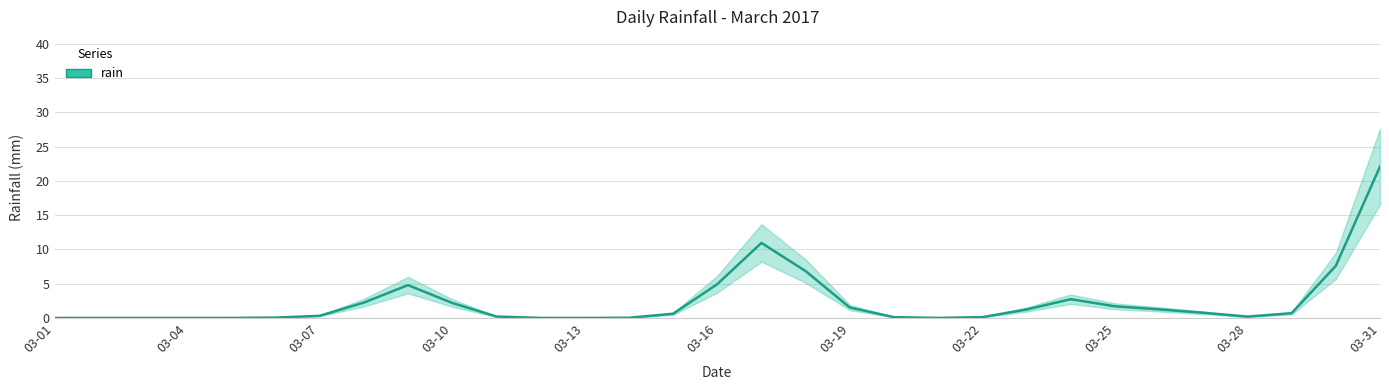

Is it true that the value at 2017-03-12 is 0.0?

True